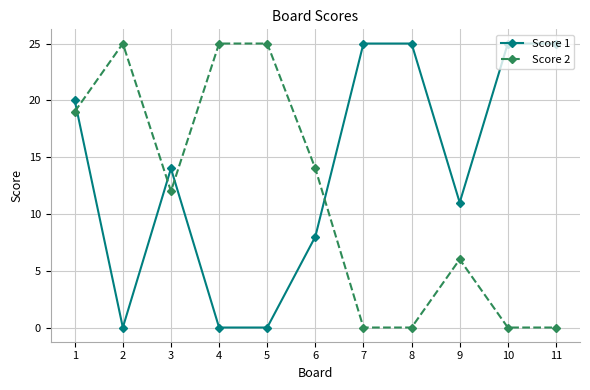

Does the chart have visible grid lines?

Yes